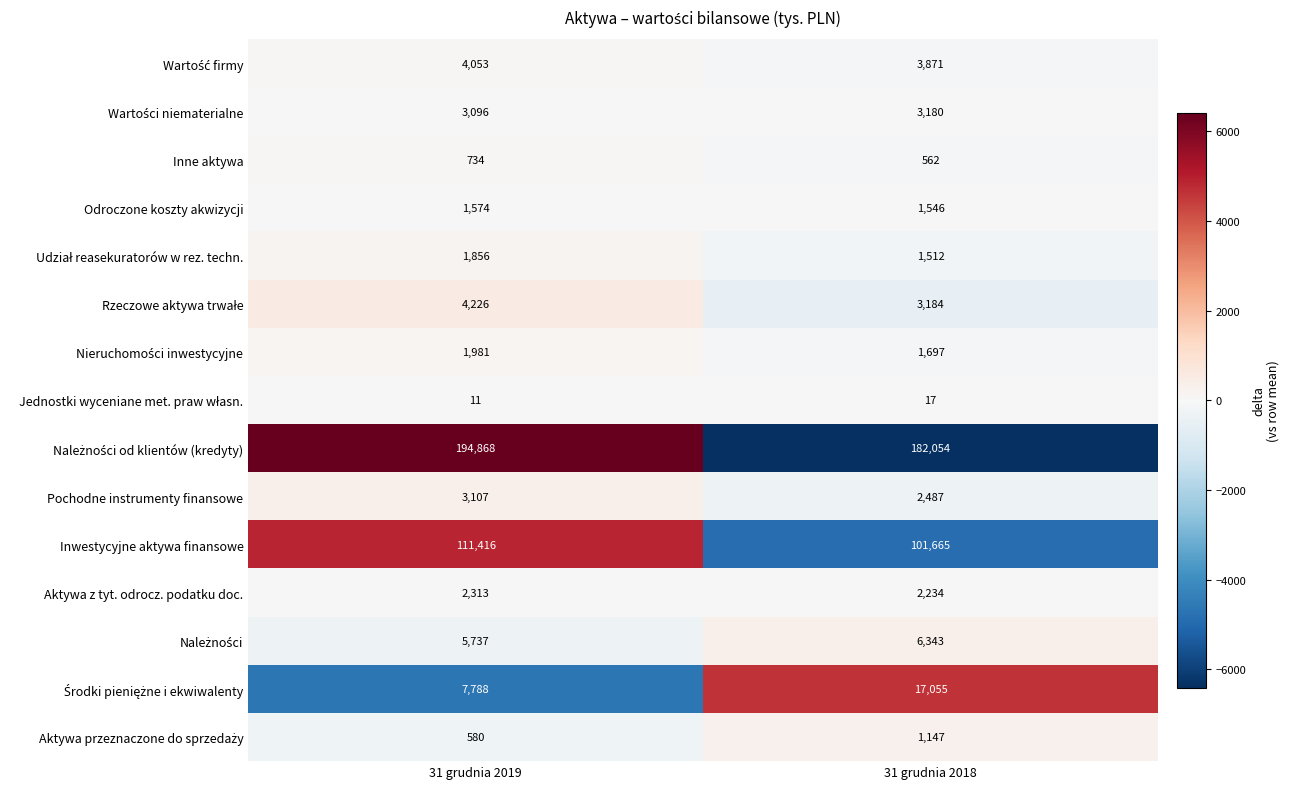

Which category has the lowest value across all series?

31 grudnia 2019